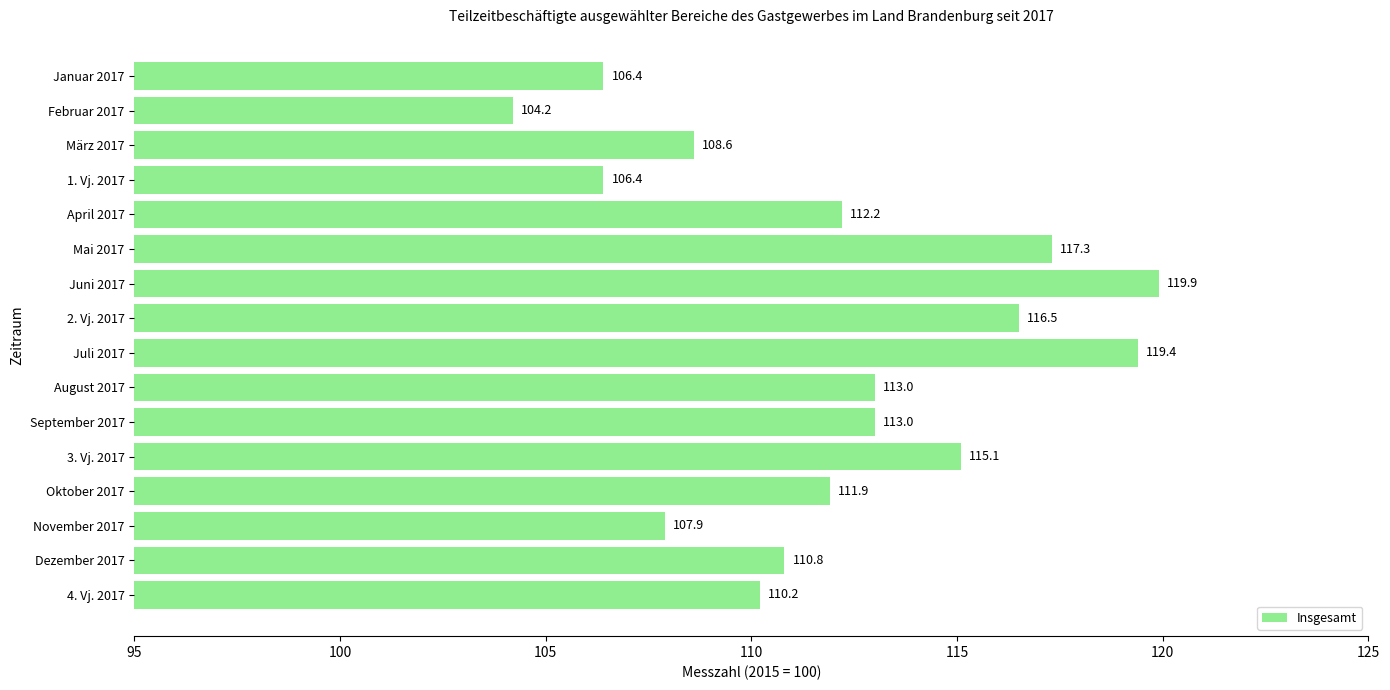

What is the maximum value shown in the chart?

119.9